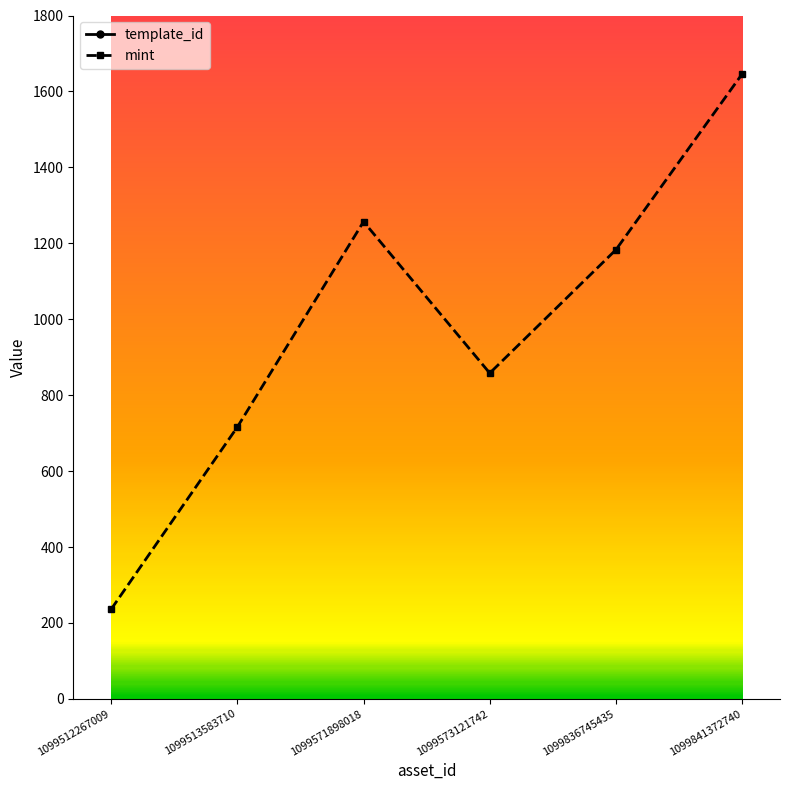

How many data points in template_id are above 339228?

2